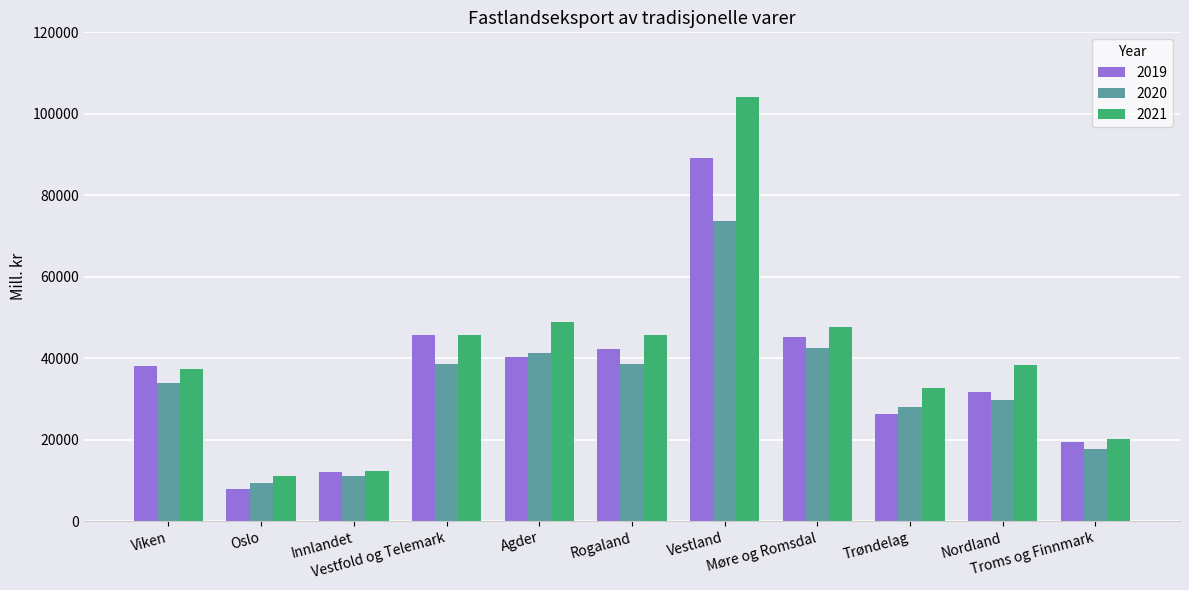

Is the value of 2021 at Rogaland greater than the value of 2019 at Rogaland?

Yes